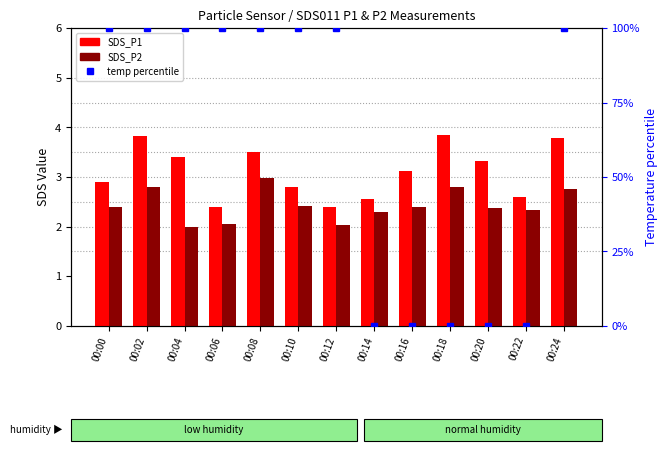

What is the total value across all series at 00:02?

106.6